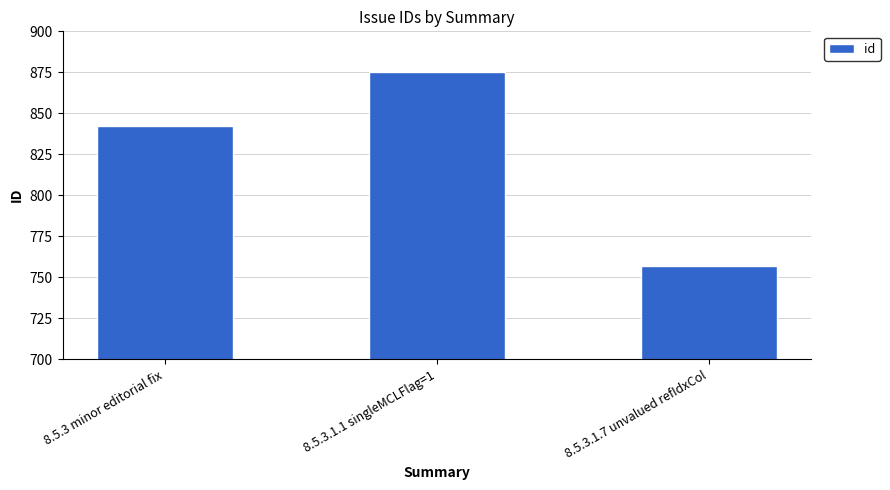

List the labels in order of value, smallest first.

8.5.3.1.7 unvalued refIdxCol, 8.5.3 minor editorial fix, 8.5.3.1.1 singleMCLFlag=1